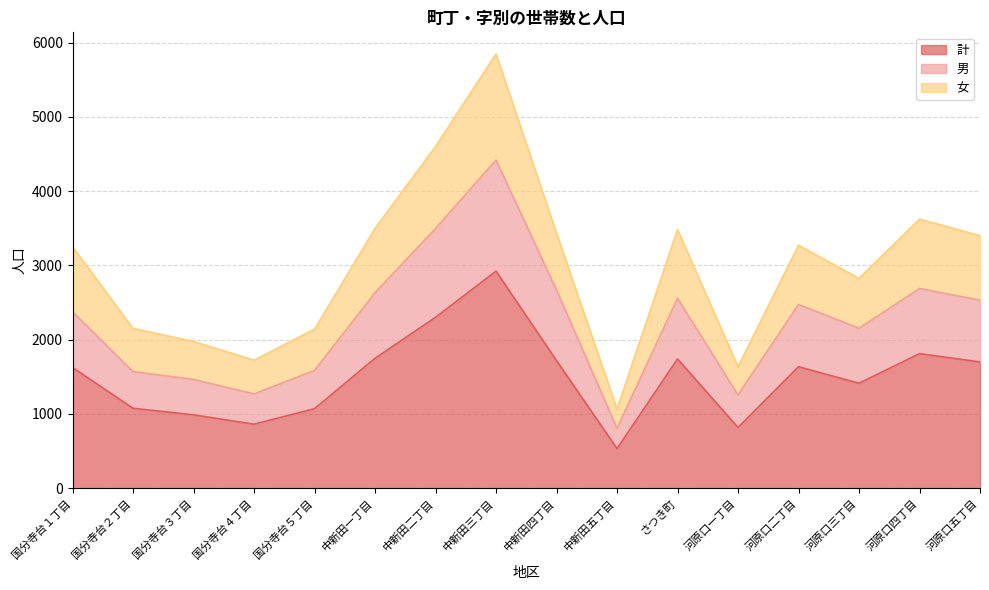

What is the minimum value for 女?

1066